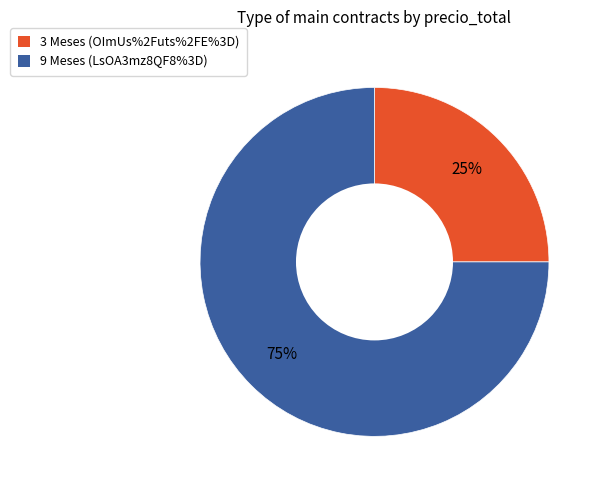

Rank the categories by value from highest to lowest.

9 Meses (LsOA3mz8QF8%3D), 3 Meses (OImUs%2Futs%2FE%3D)